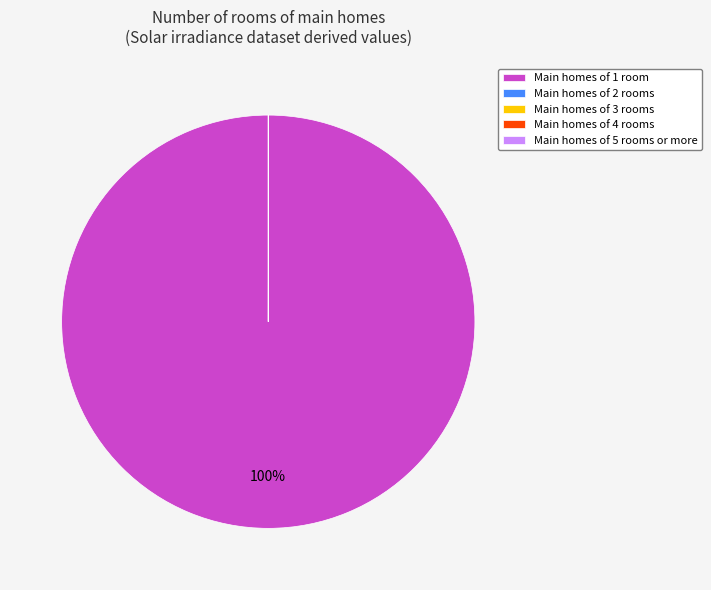

Which slice is the largest?

Main homes of 1 room